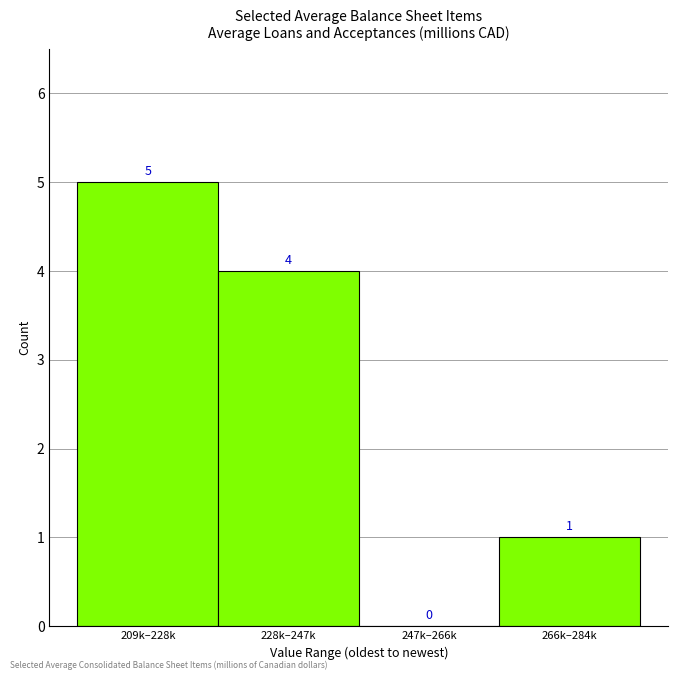

Reading left to right, extract all data points from this chart.

209k–228k=5	228k–247k=4	247k–266k=0	266k–284k=1